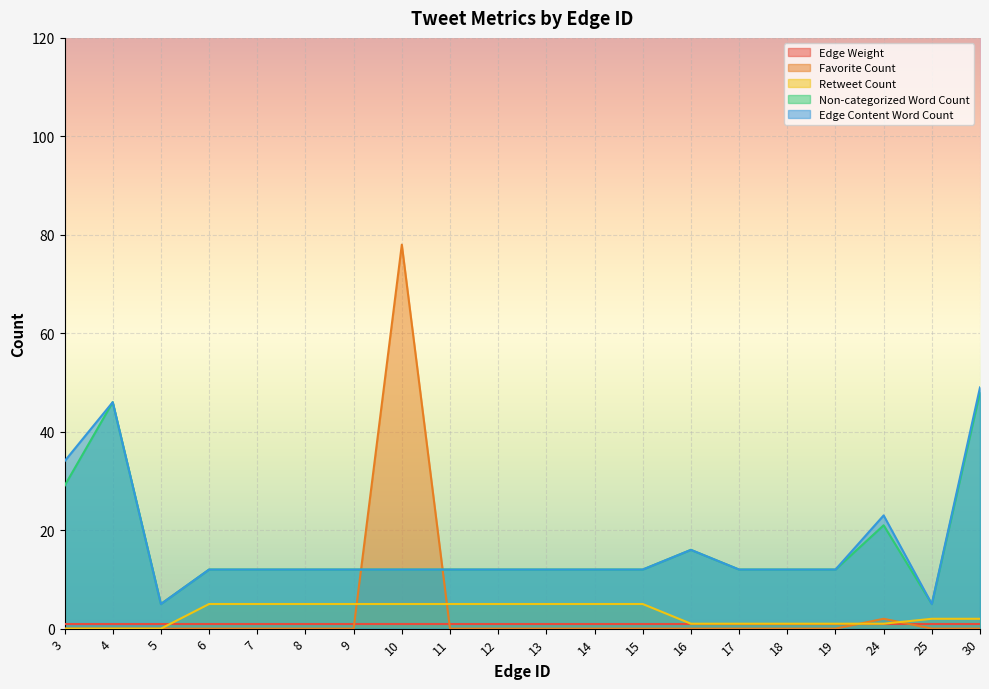

Between which two adjacent categories do Favorite Count and Non-categorized Word Count first intersect?

9 and 10